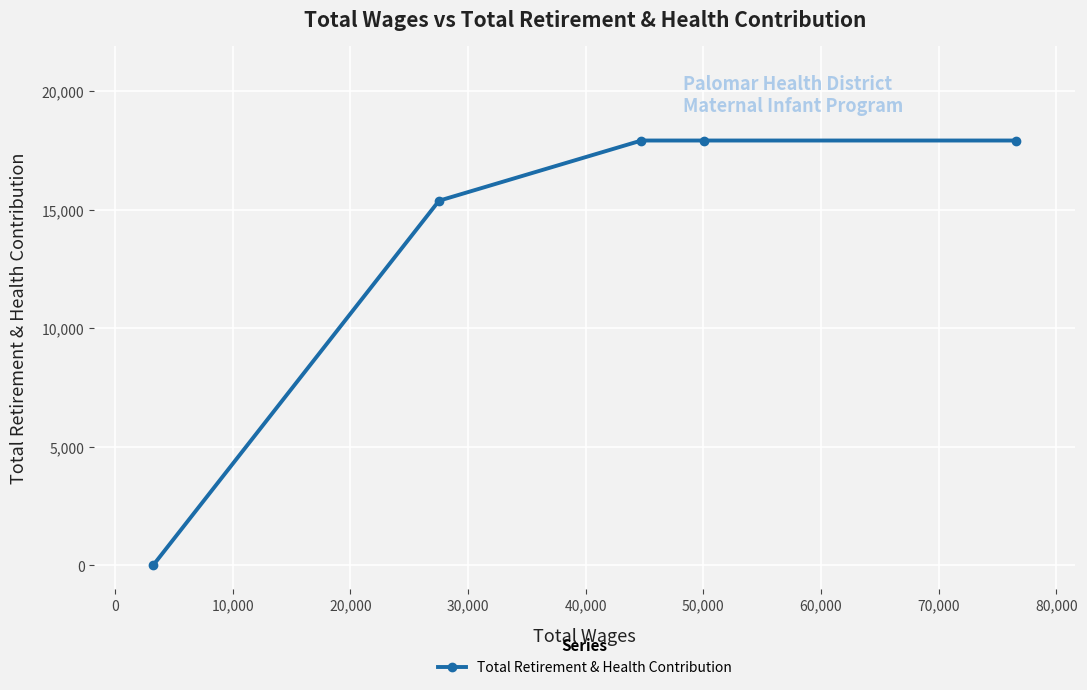

Reading left to right, what are all the values shown in this chart?

0	15374	17912	17912	17912